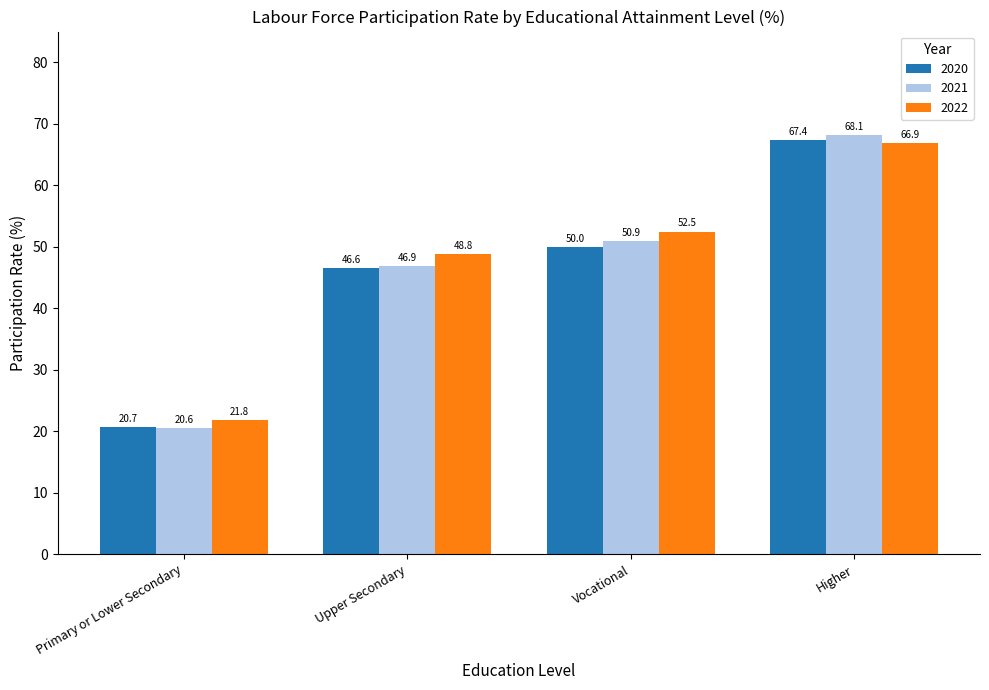

The 2020 series shows 67.4 at Higher. True or false?

True